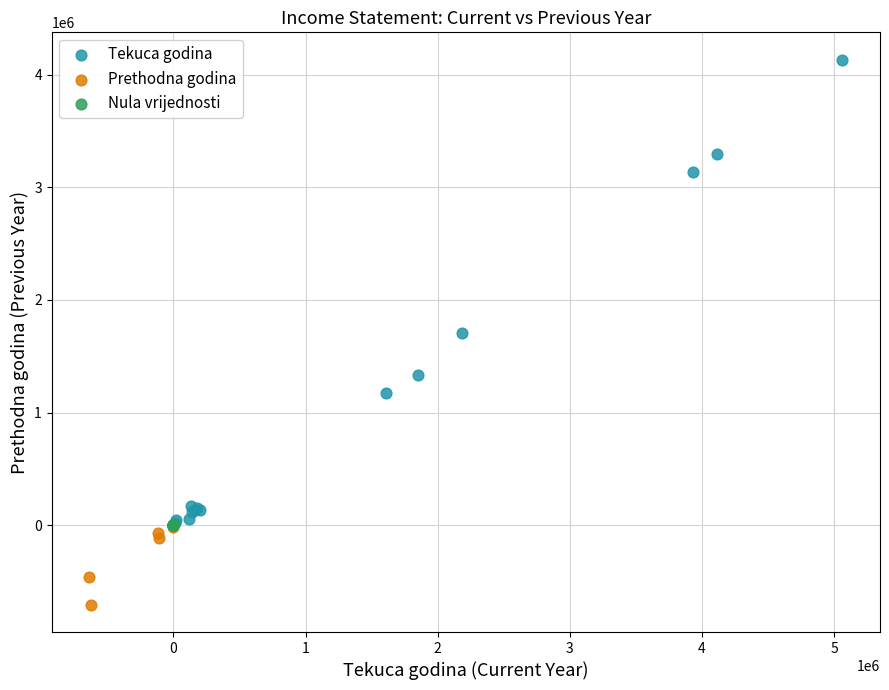

Which series contains the highest Y value?

Tekuca godina